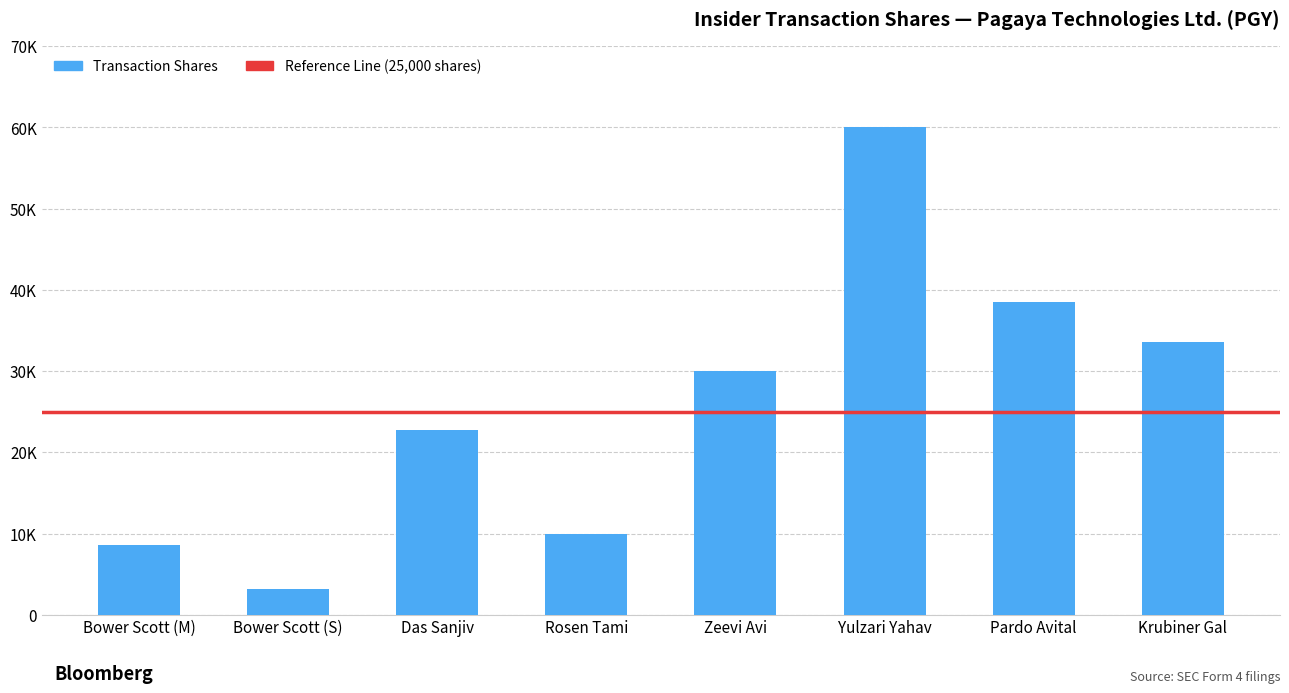

Does the chart contain any negative values?

No